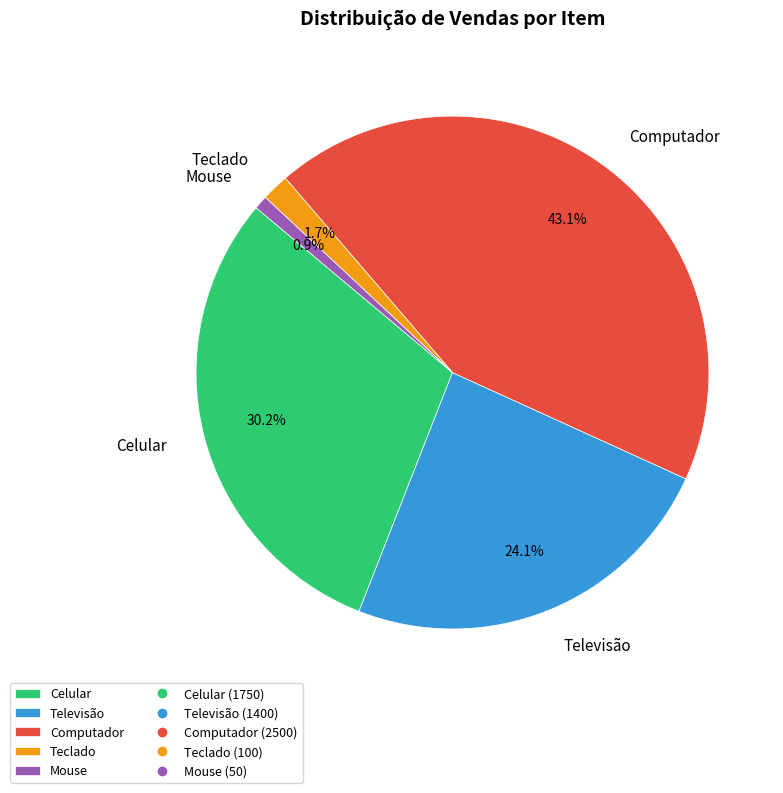

Does Celular represent more than half of the total?

No